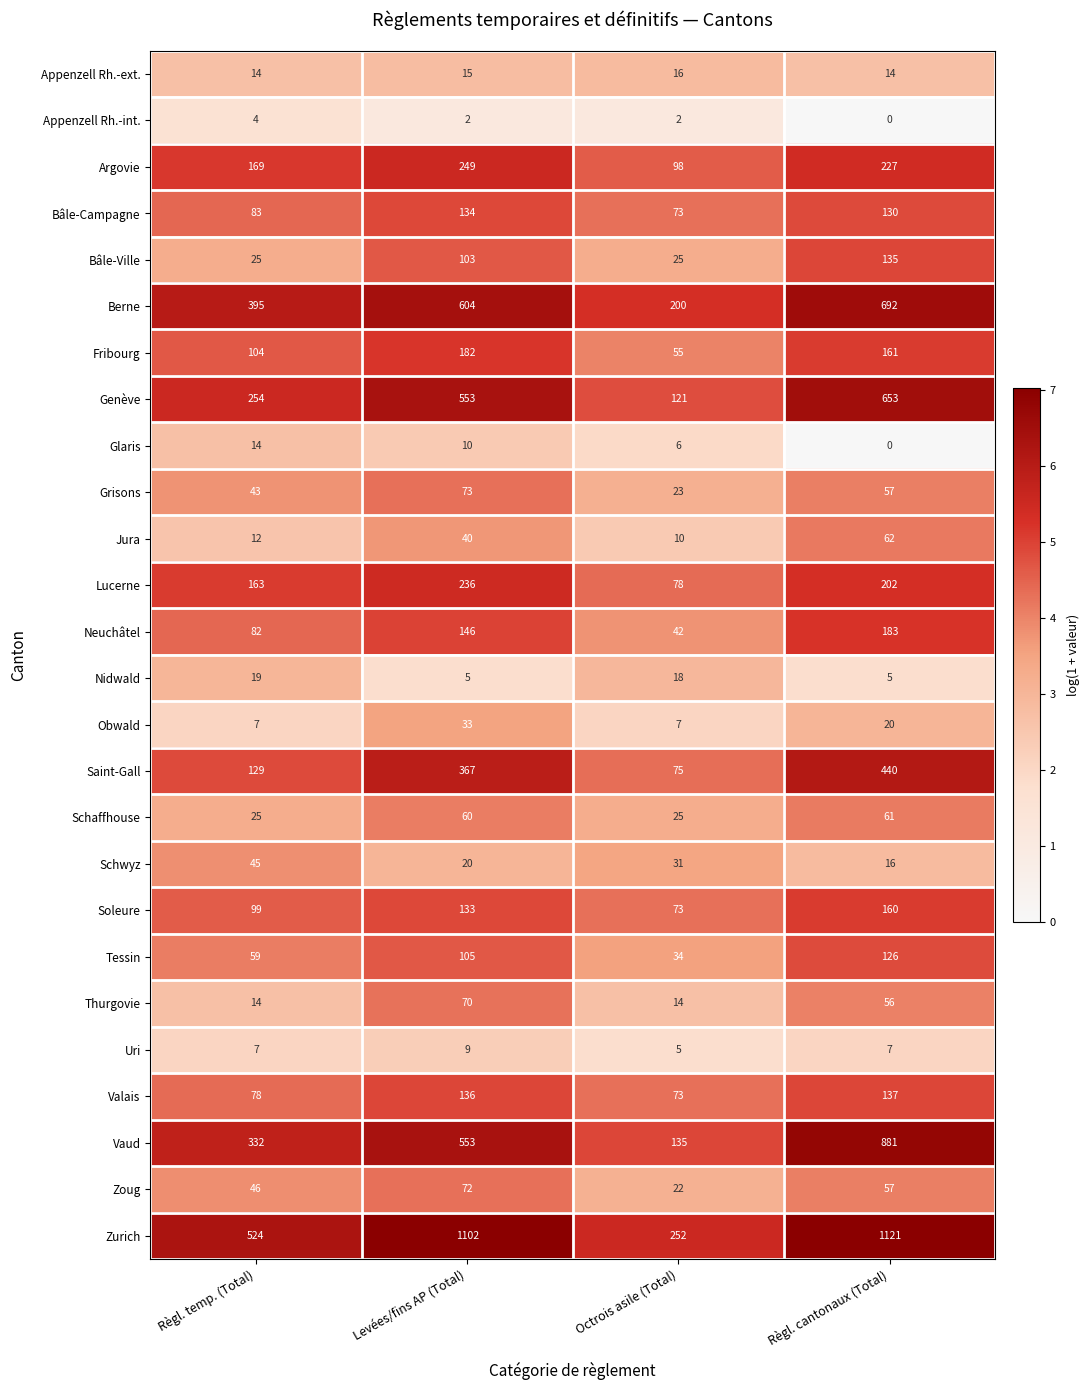

What is the difference between the Vaud values at Règl. cantonaux (Total) and Règl. temp. (Total)?

549